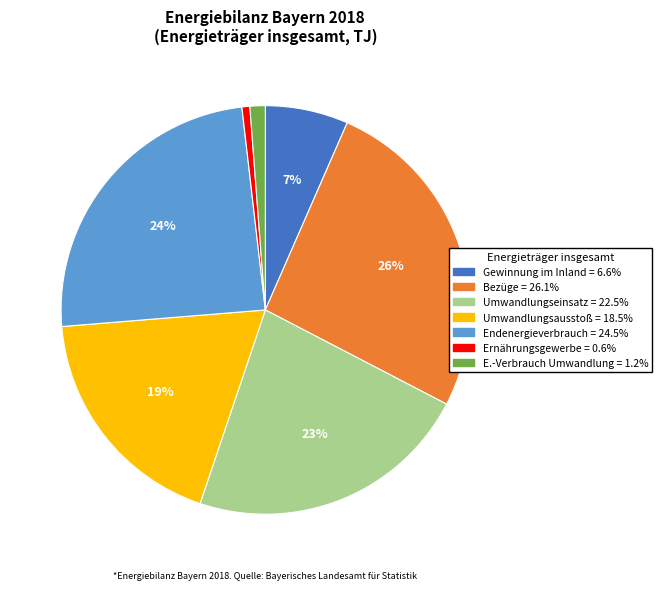

Does any single category account for the majority?

No